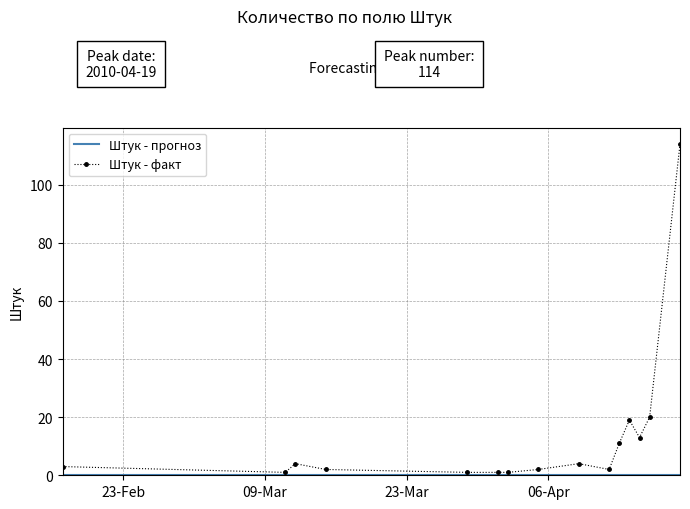

Is it true that the value at 2010-04-15 is 4?

False